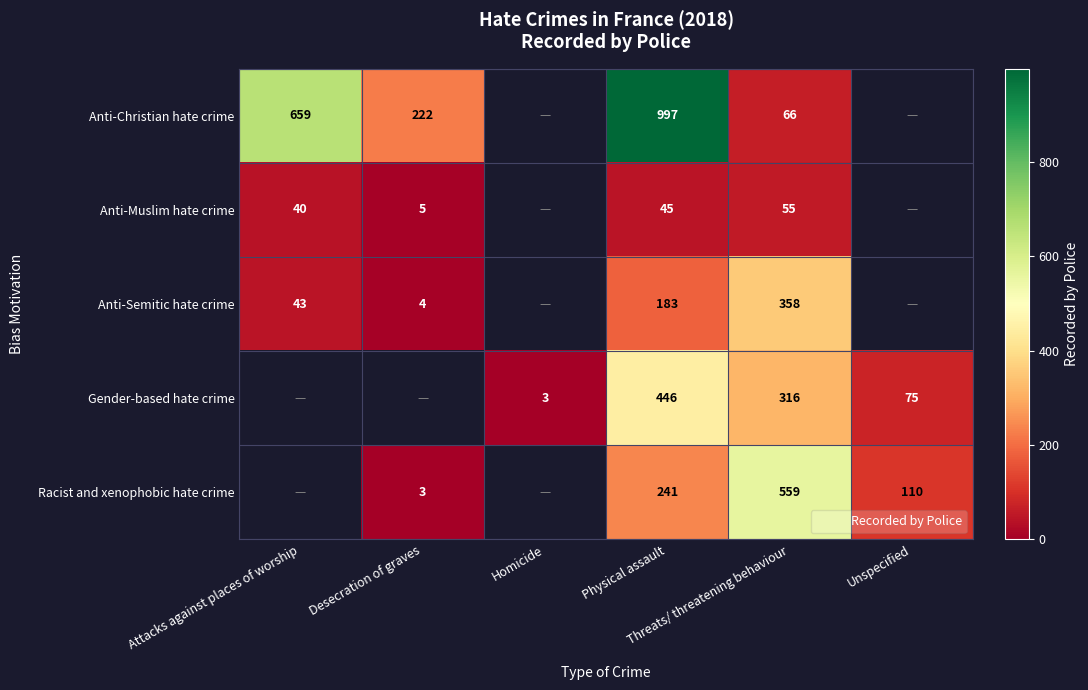

At how many categories does at least one series exceed 342?

3